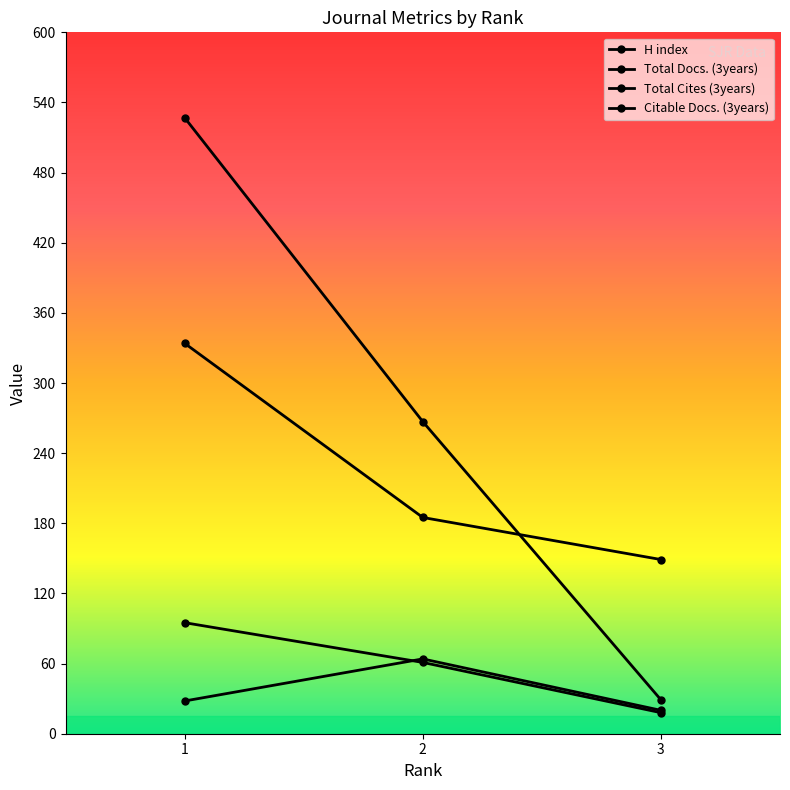

What is the maximum value shown in the chart?

527